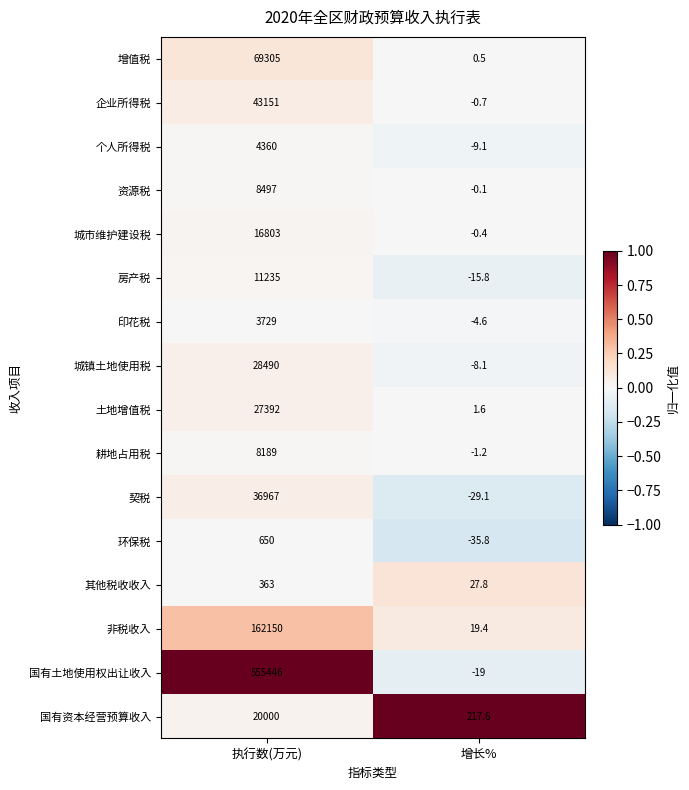

At which category is the sum across all series the highest?

执行数(万元)